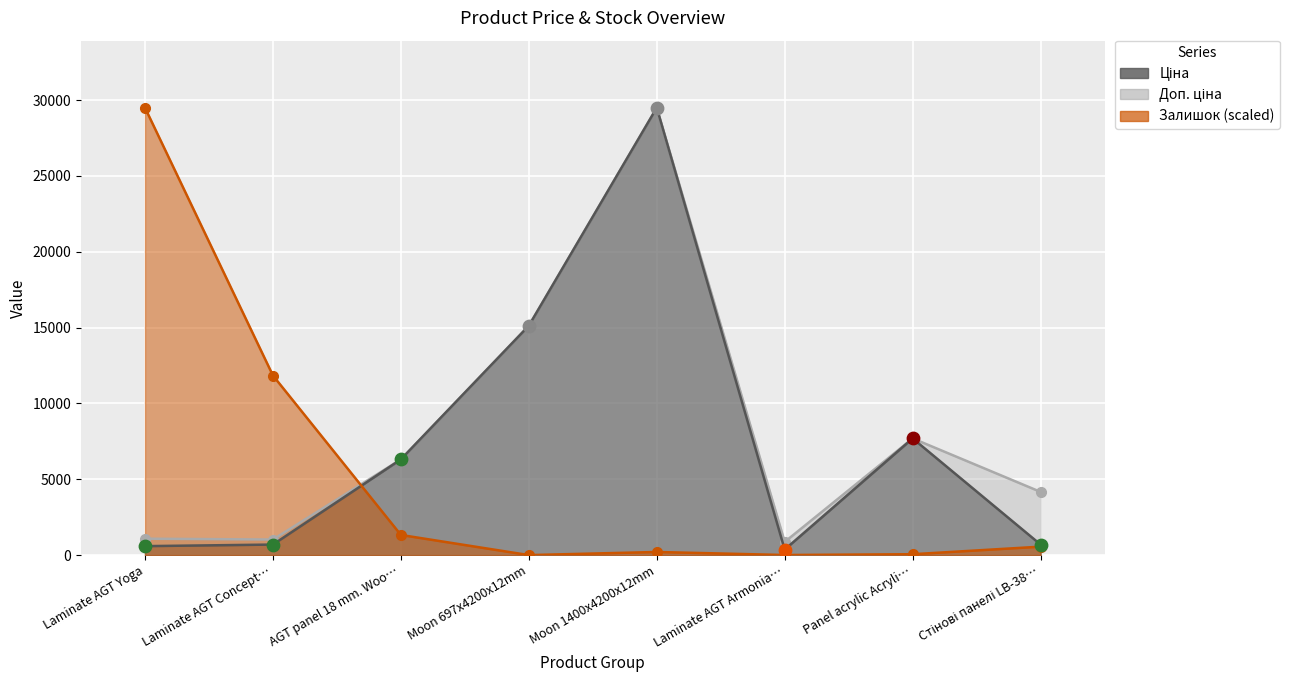

Which series reaches the maximum Y coordinate?

Ціна